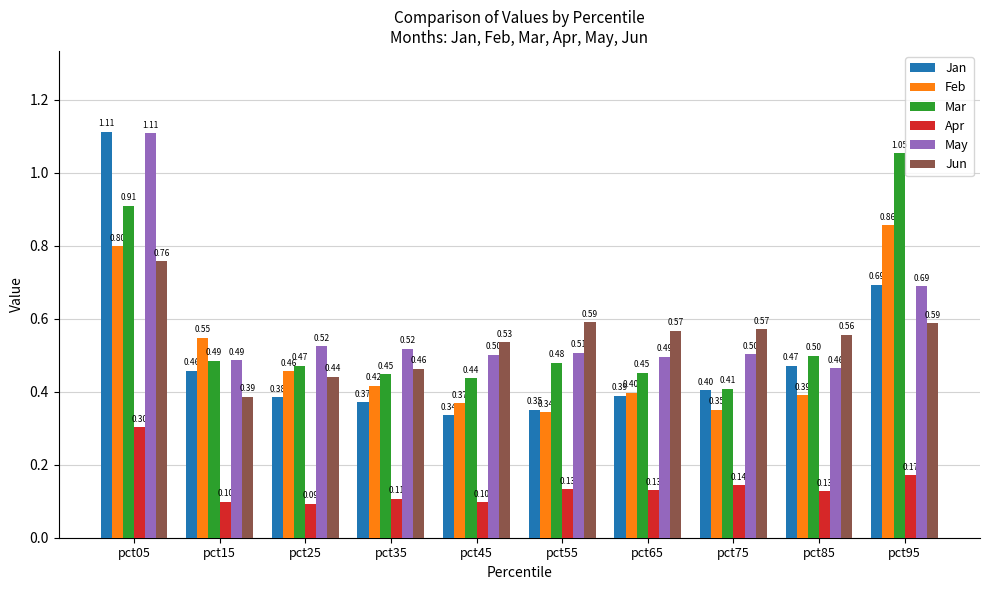

What is the sum of the May values at pct15 and pct75?

1.0